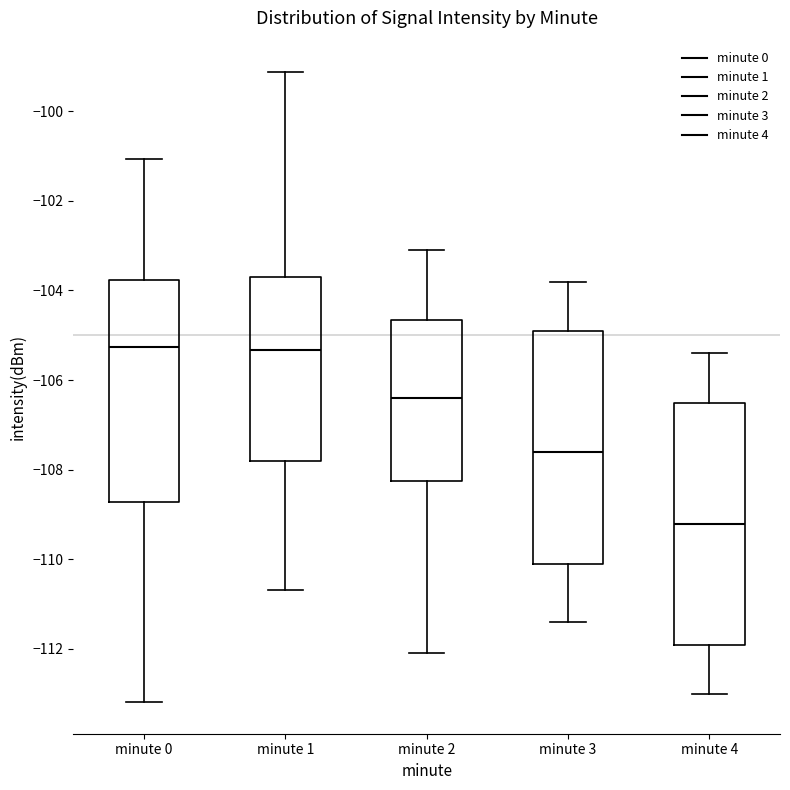

Where does the lower whisker of the box for minute 4 end on the y-axis? The values are not printed on the chart, so give them approximately, as read against the axis.

-113.0